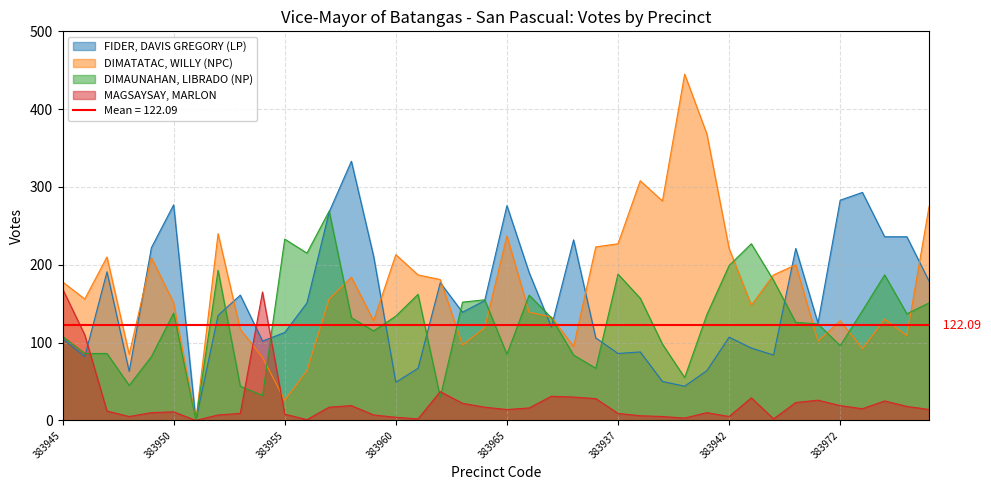

Which series has the largest total across all categories?

DIMATATAC, WILLY (NPC)